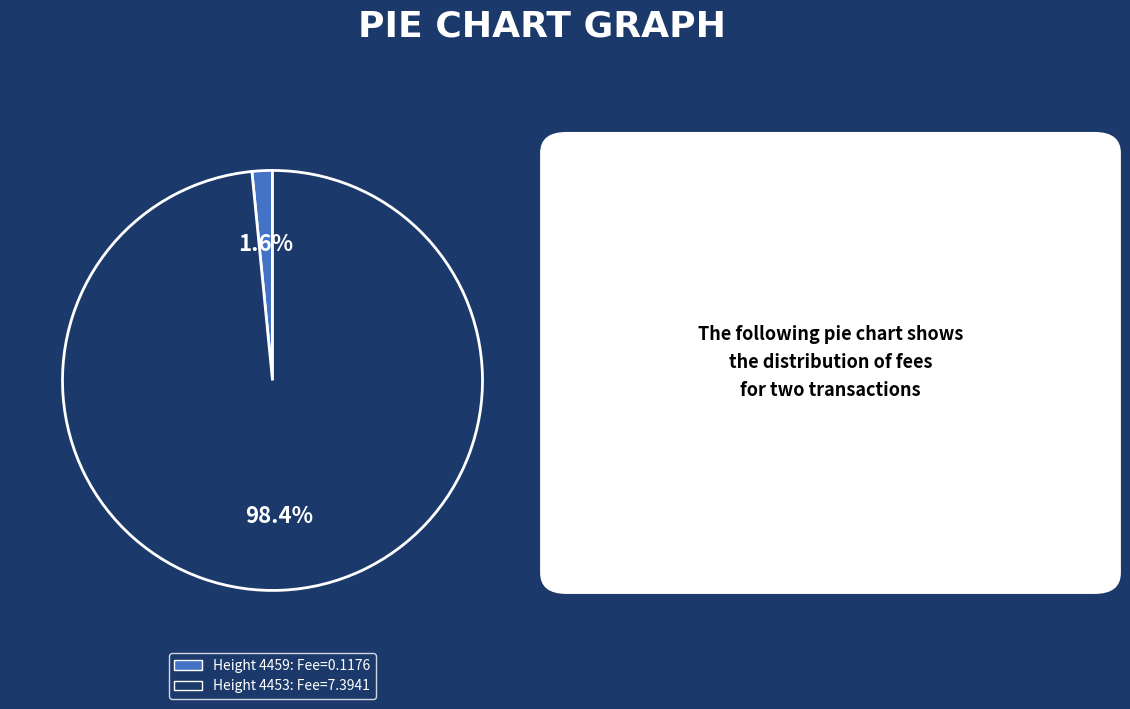

Does any single category account for the majority?

Yes